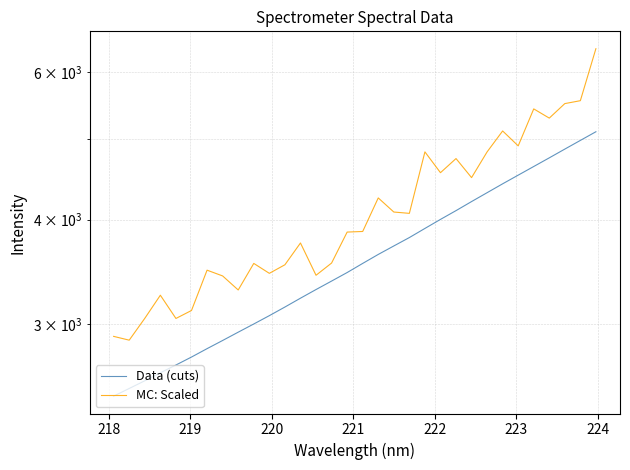

True or false: Data (cuts) has a value of 1878.9 at 18.

False